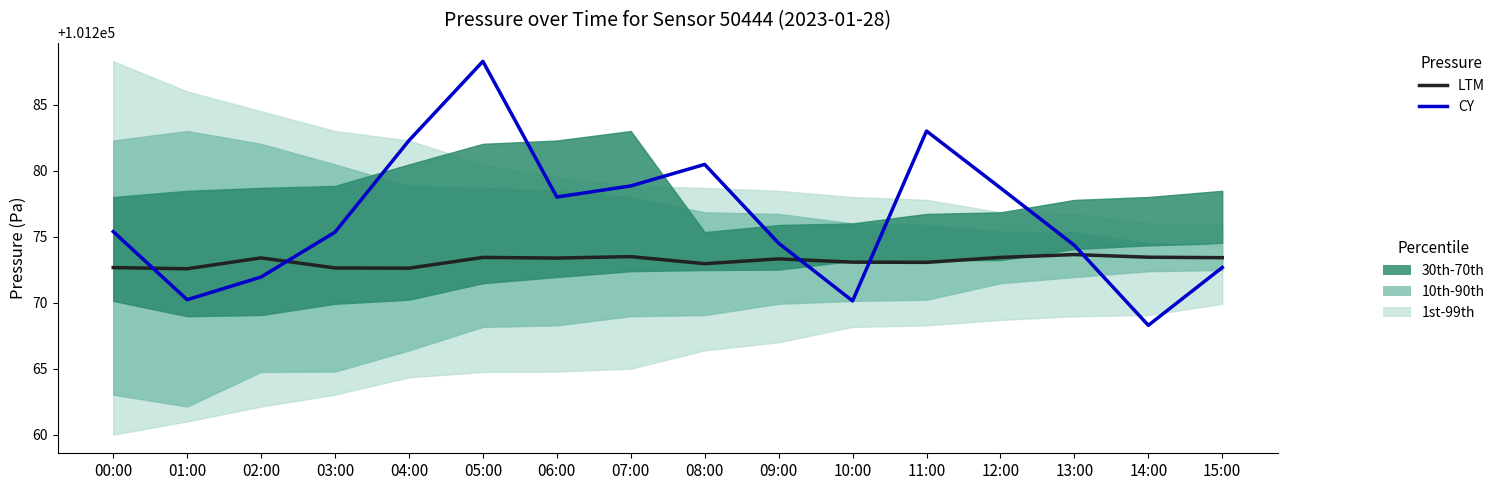

At which label is CY closest to 101278?

06:00